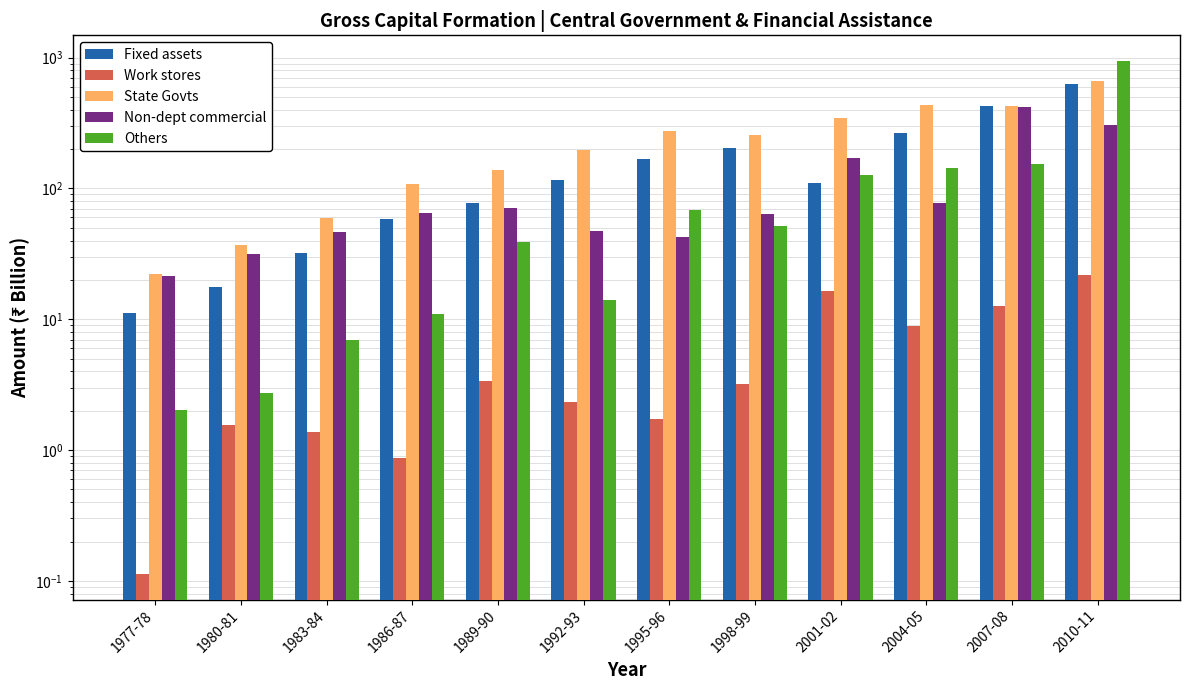

What are all the series names shown in the legend?

Fixed assets, Work stores, State Govts, Non-dept commercial, Others